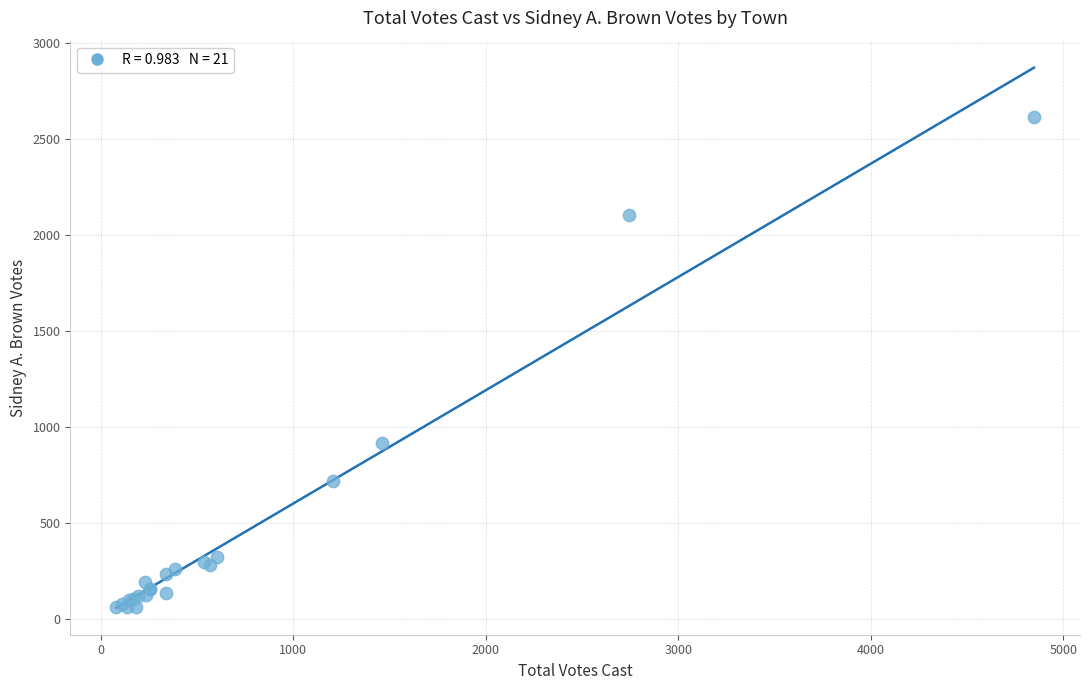

What Y value in the scatter plot is closest to 1335?

917